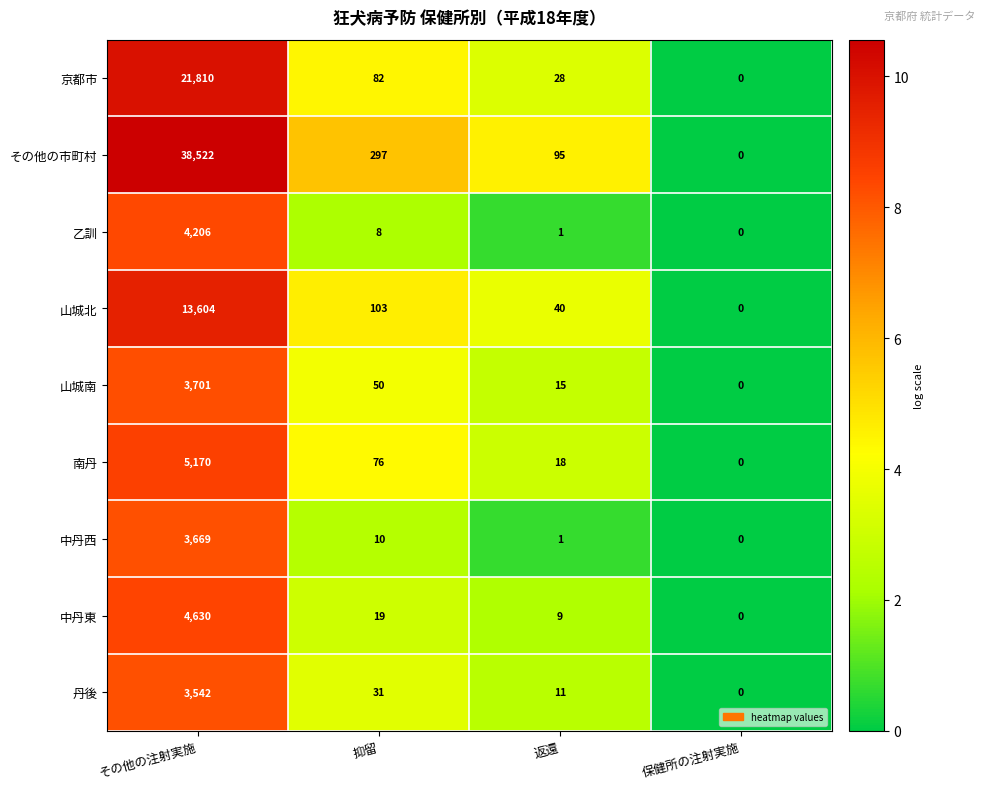

The value of 乙訓 at その他の注射実施 is 4206. True or false?

True